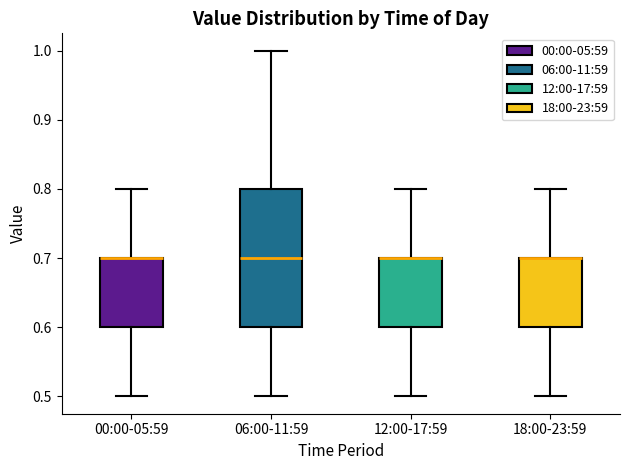

Reading left to right, transcribe this box plot: for each box, give where its median line is, the range the box spans, and where its two whiskers end, as read against the y-axis. The values are not printed on the chart, so give them approximately, as read against the axis.

00:00-05:59: median 0.7 (drawn on the box's upper edge), box 0.6 to 0.7, whiskers 0.5 to 0.8
06:00-11:59: median 0.7, box 0.6 to 0.8, whiskers 0.5 to 1.0
12:00-17:59: median 0.7 (drawn on the box's upper edge), box 0.6 to 0.7, whiskers 0.5 to 0.8
18:00-23:59: median 0.7 (drawn on the box's upper edge), box 0.6 to 0.7, whiskers 0.5 to 0.8